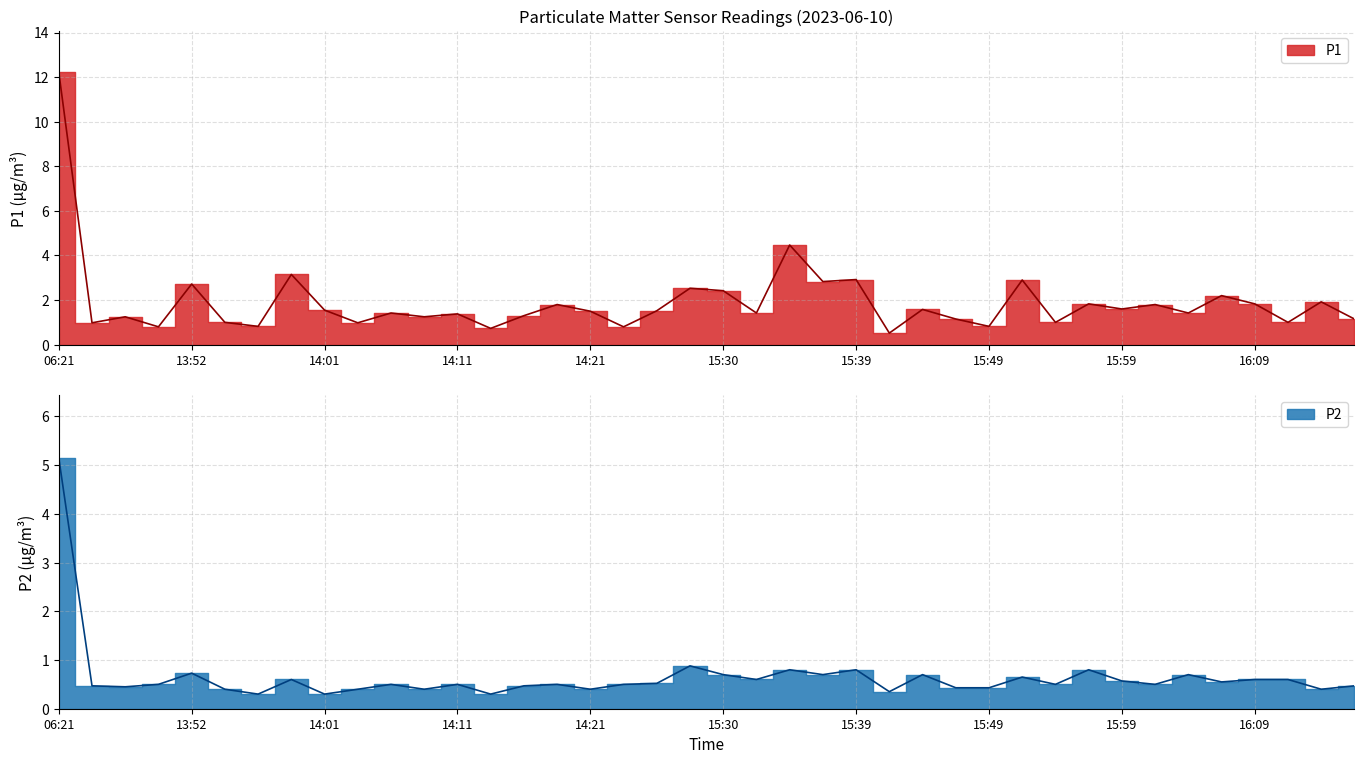

The value of P1 at 15:27 is 4.0. True or false?

False